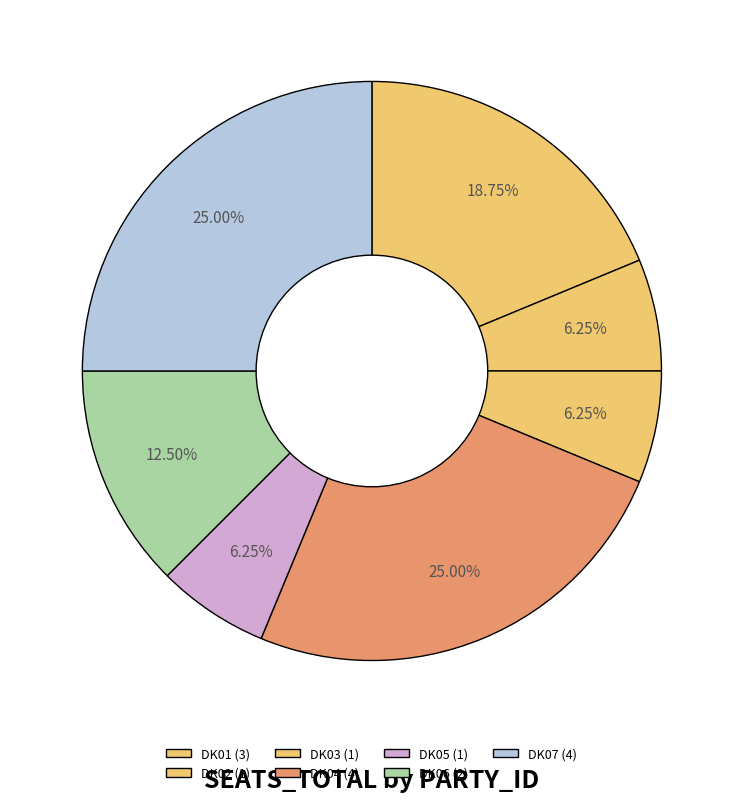

To the nearest percent, what portion does DK01 represent?

19%